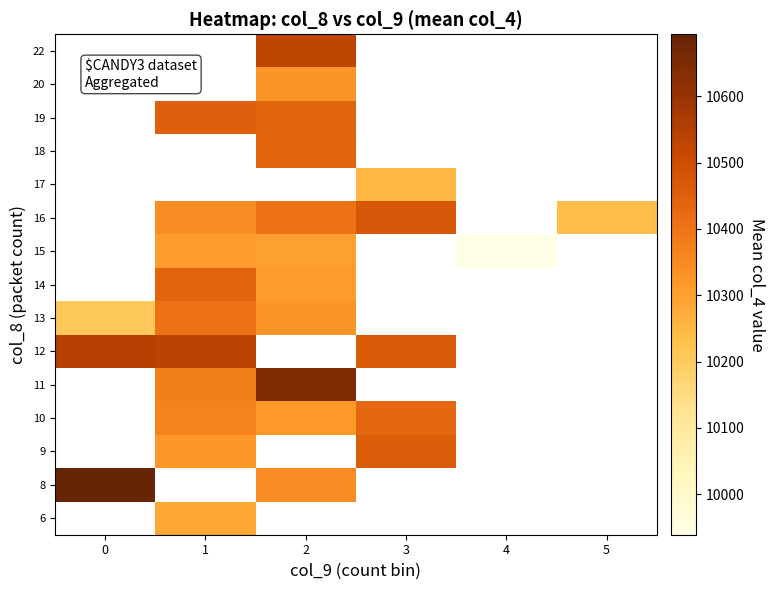

At which category does the chart reach its minimum across all series?

4